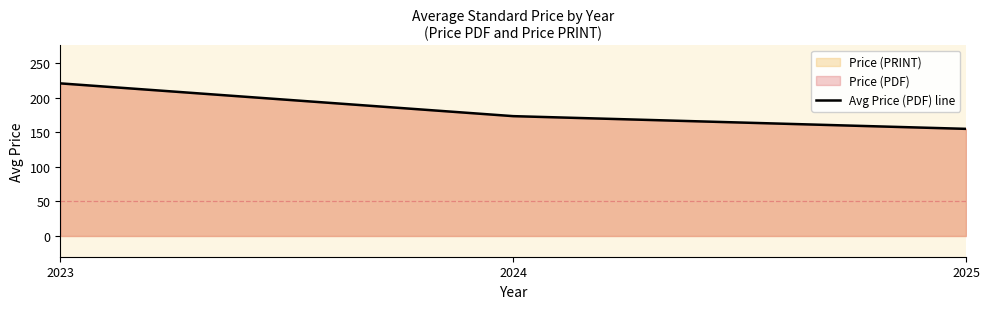

What is the difference between the second highest and minimum values?

18.4